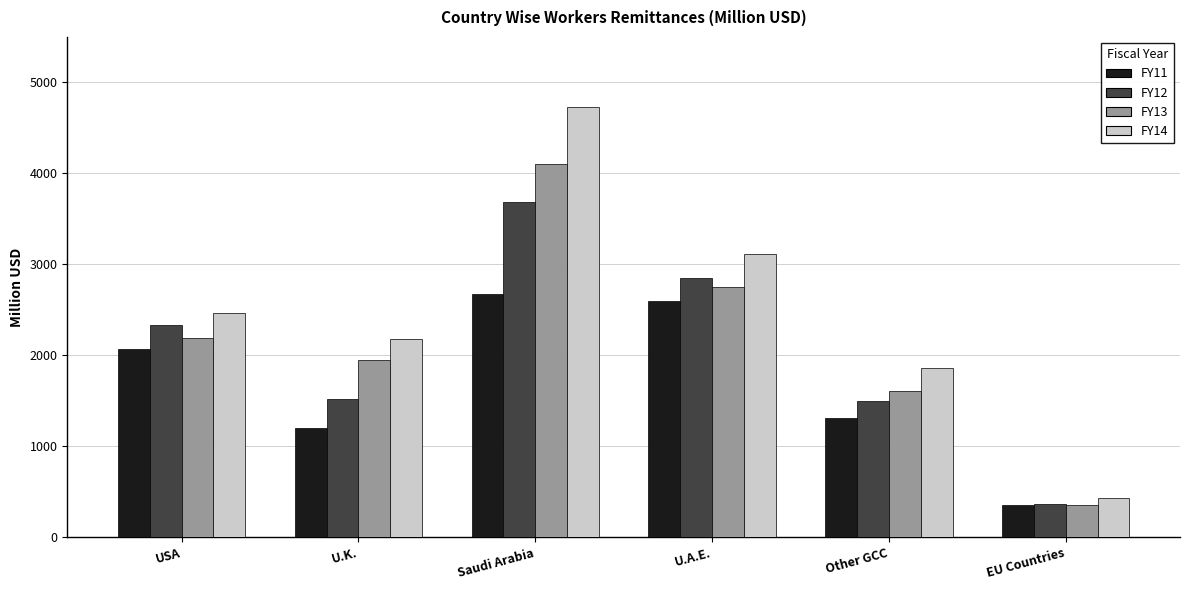

What is the maximum value for FY13?

4104.7